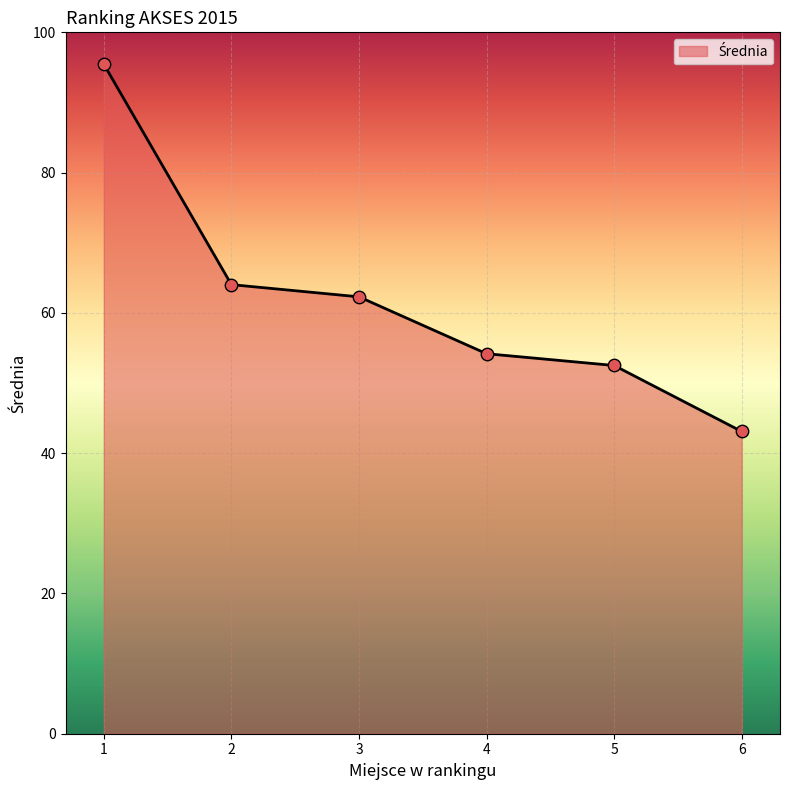

What is the change in value from 2 to 6?

-20.9